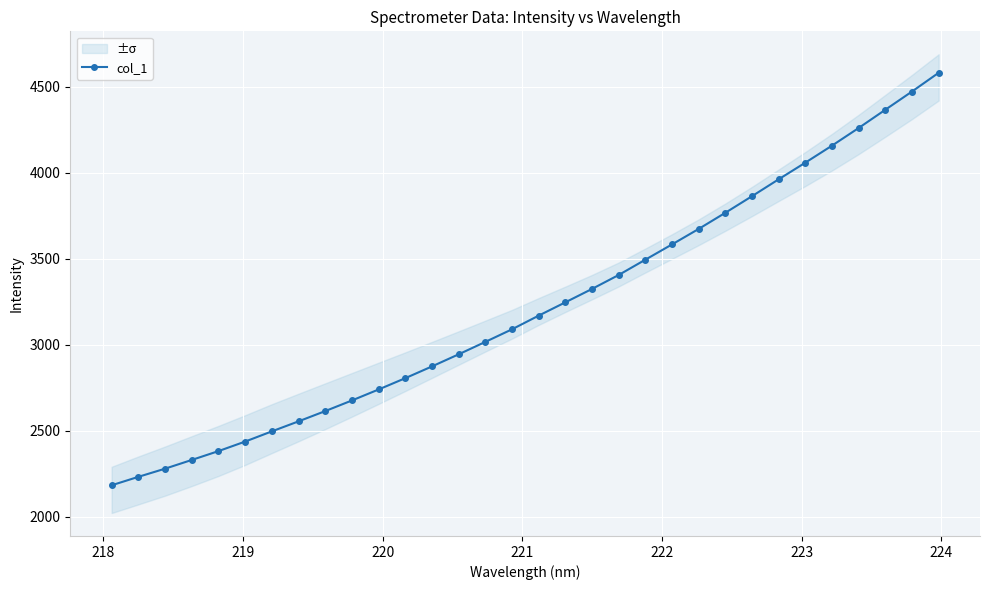

How many data points are less than 3170?

16